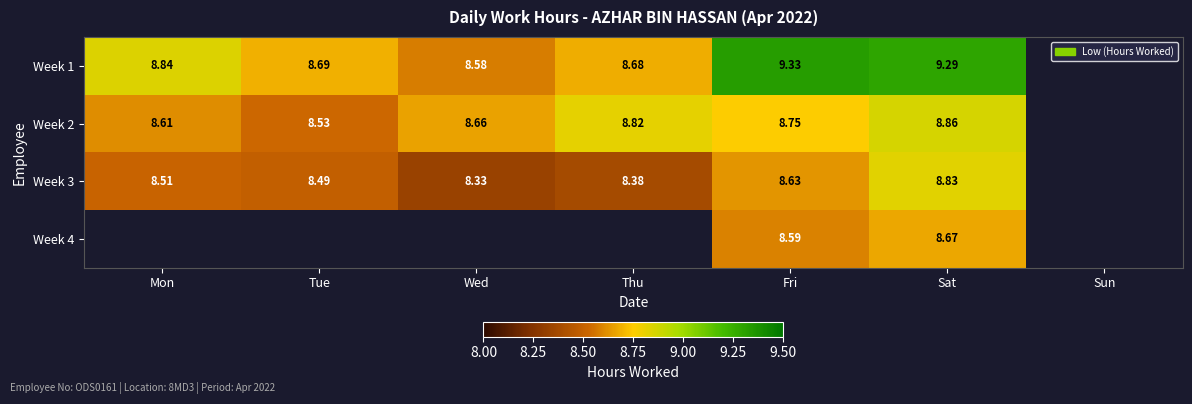

Which label corresponds to the smallest value in the chart?

Wed